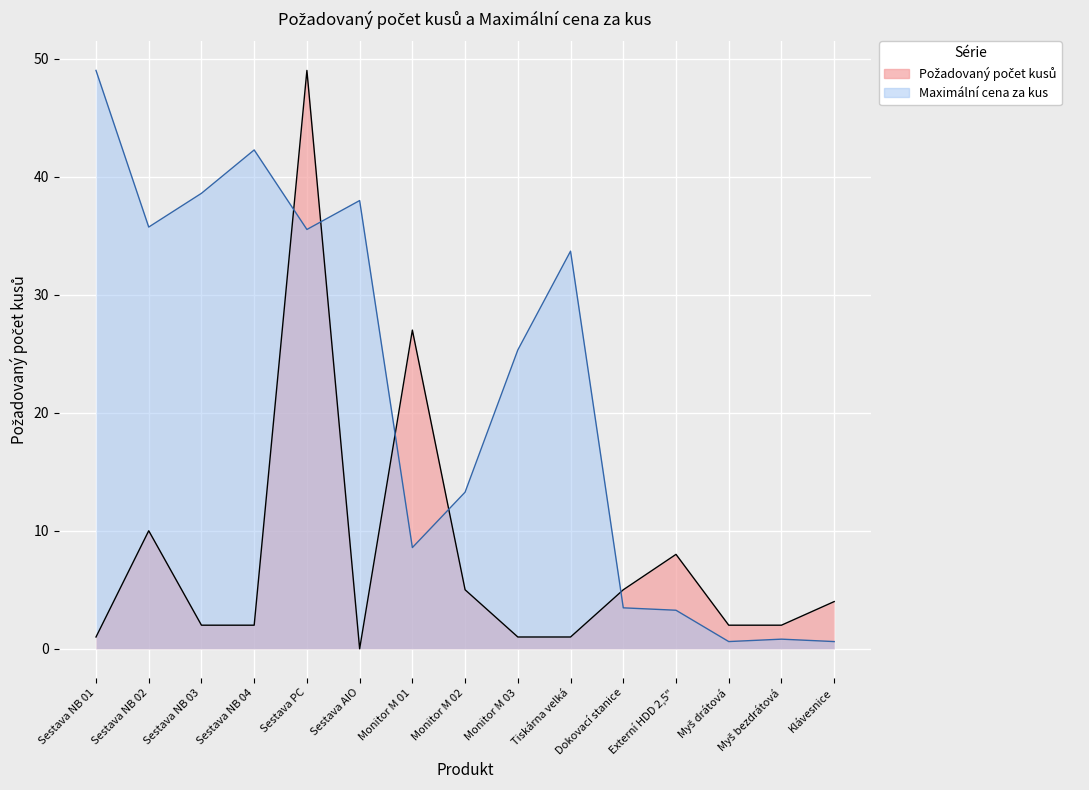

What is the sum of all Maximální cena za kus values?

328.7